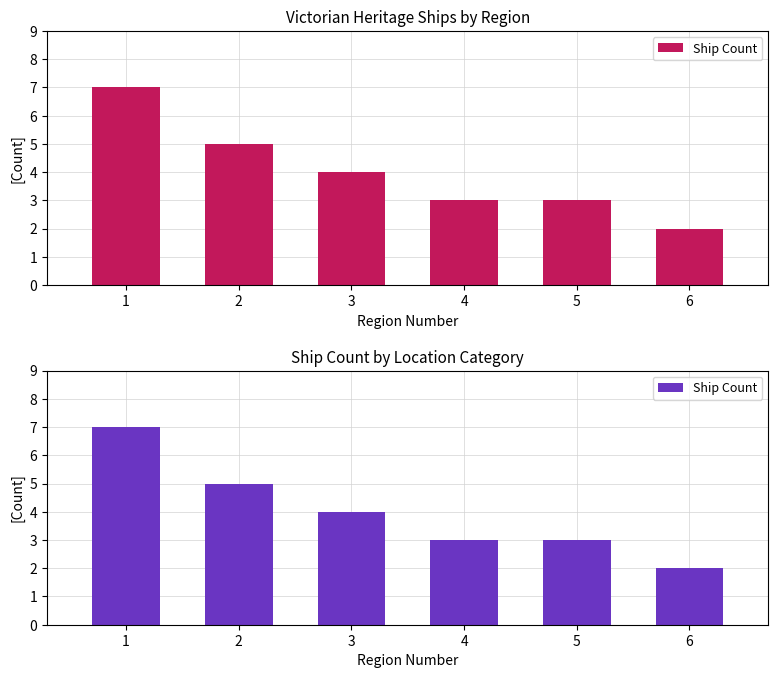

What is the difference between the second highest and second lowest values?

2